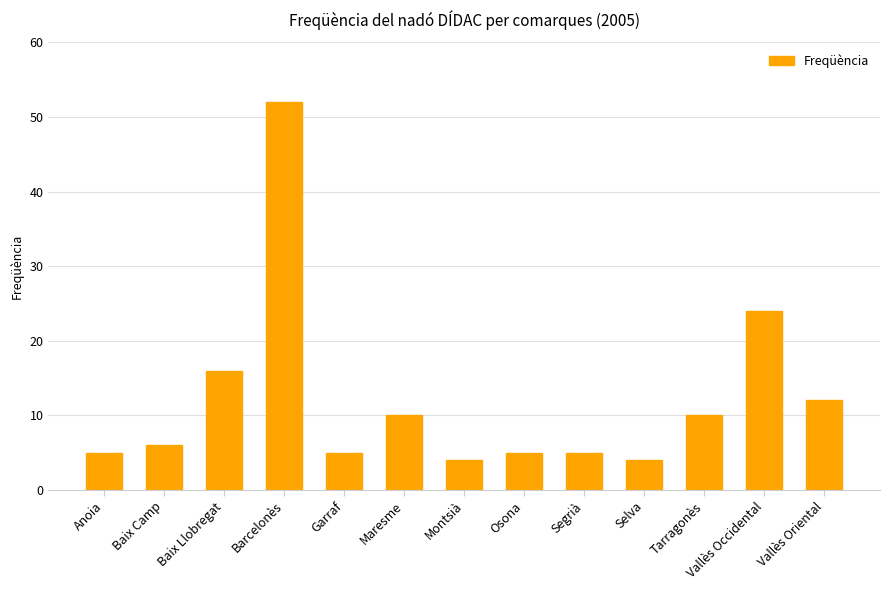

The chart shows a value of 4 at Montsià. True or false?

True